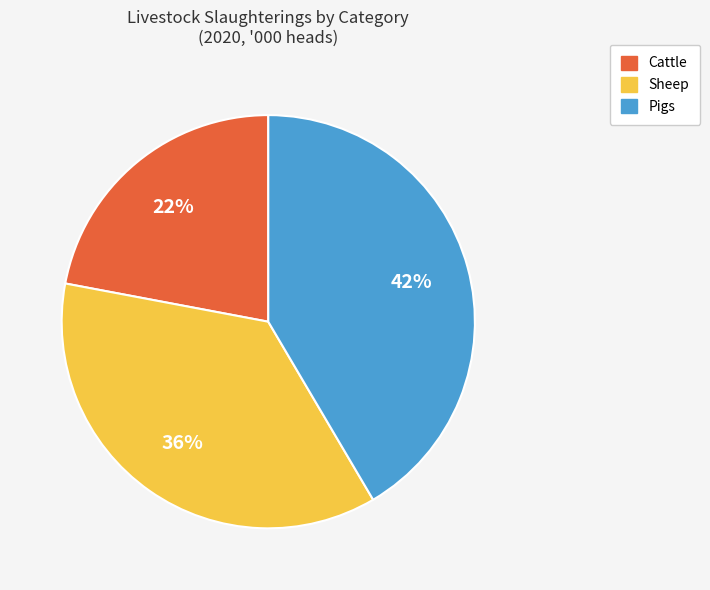

Is there a majority slice in this chart?

No